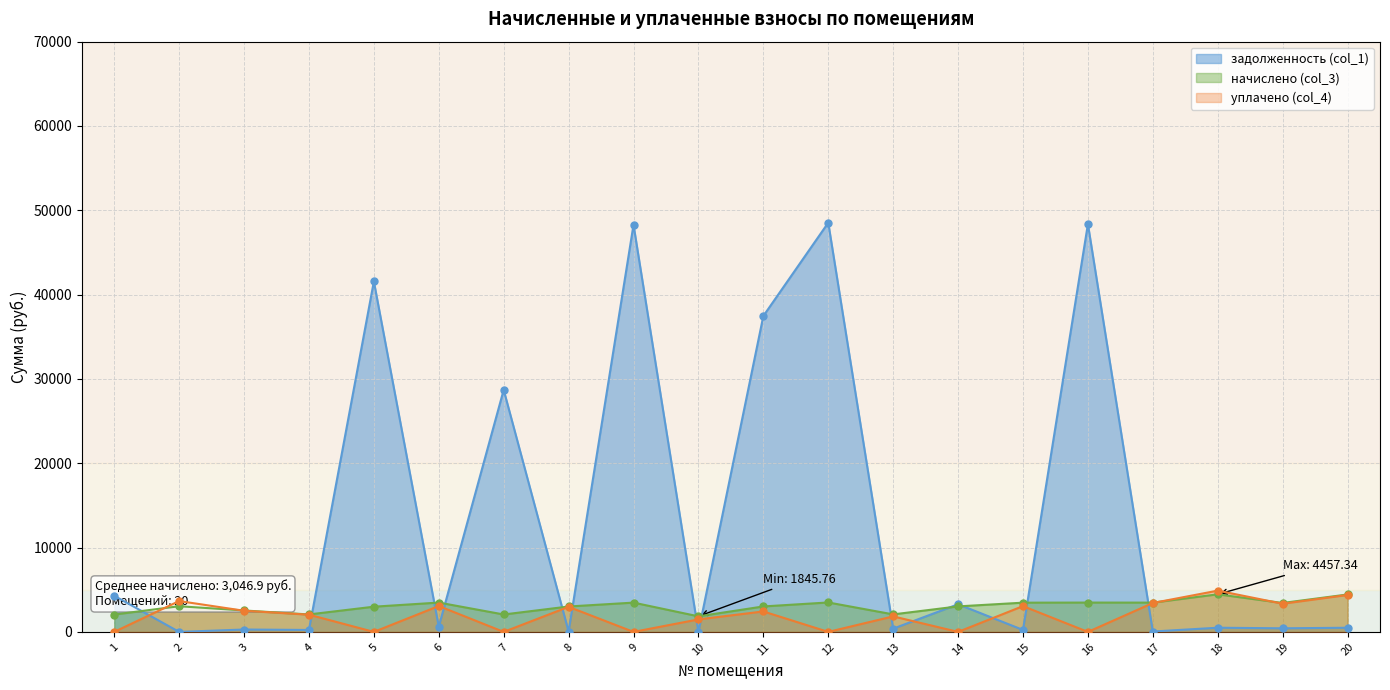

Reading right to left, transcribe all the data shown in this chart.

задолженность (col_1): 493.3	426.3	495.3	45.6	48362.2	233.3	3277.7	383.5	48528.1	37464.5	0.0	48278.5	39.4	28701.7	613.9	41560.0	230.1	282.4	0.0	4286.2
начислено (col_3): 4439.4	3431.1	4457.3	3472.8	3478.8	3466.8	3025.3	2076.5	3490.7	3019.3	1845.8	3472.8	3013.4	2064.6	3478.8	2989.4	2070.5	2542.0	3043.2	2058.7
уплачено (col_4): 4381.4	3341.9	4894.3	3427.4	0.0	3059.0	0.0	1839.9	0.0	2426.1	1481.8	0.0	2974.0	0.0	3069.5	0.0	2043.5	2508.7	3658.3	0.0